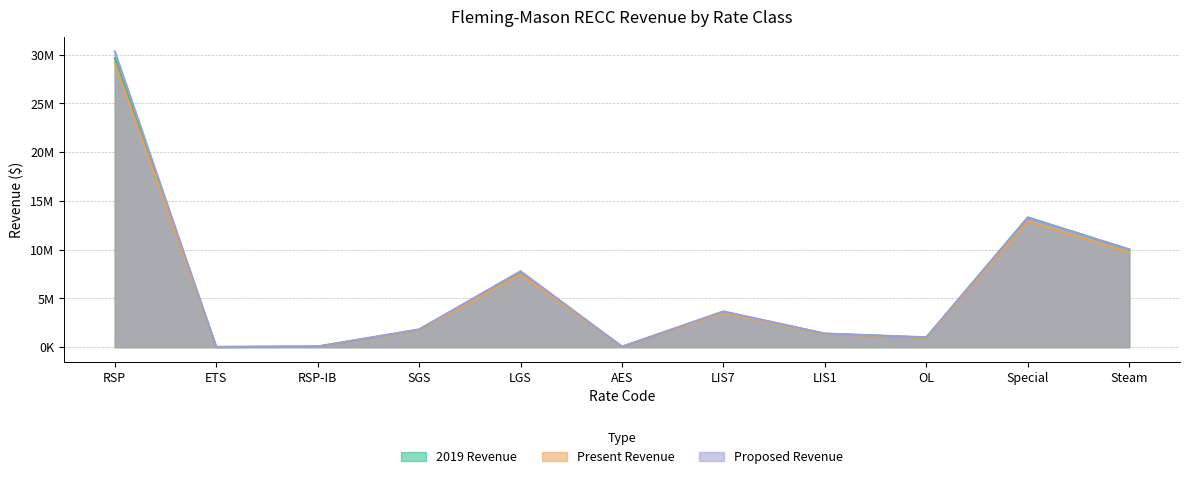

At which category does 2019 Revenue reach its first local valley?

ETS